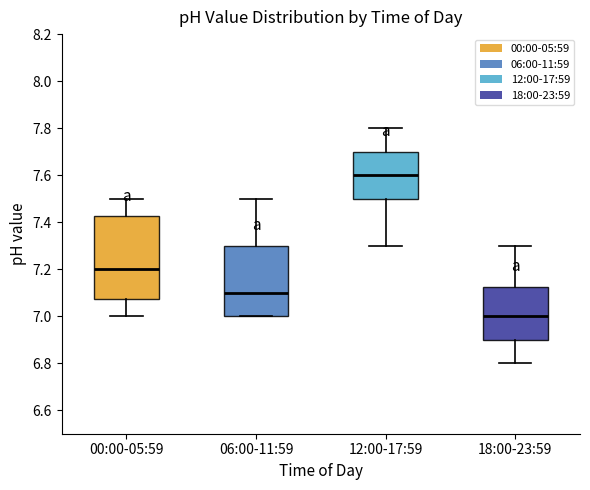

Comparing the boxes themselves (not the whiskers), which one is the tallest?

00:00-05:59